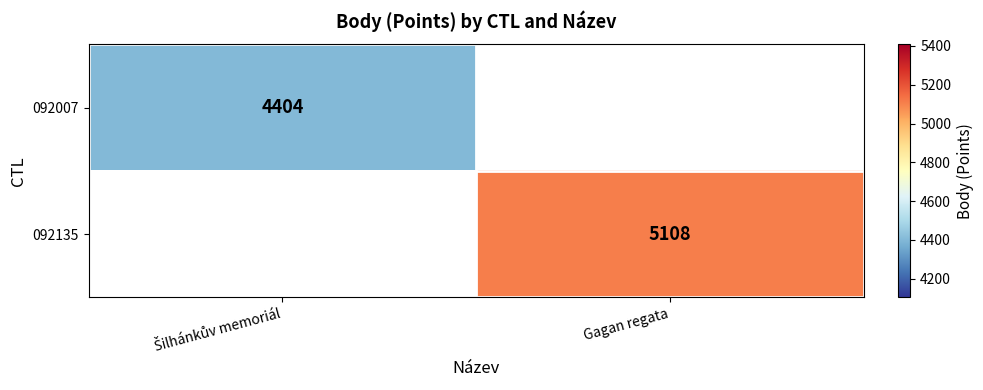

Which label corresponds to the largest value in the chart?

Gagan regata